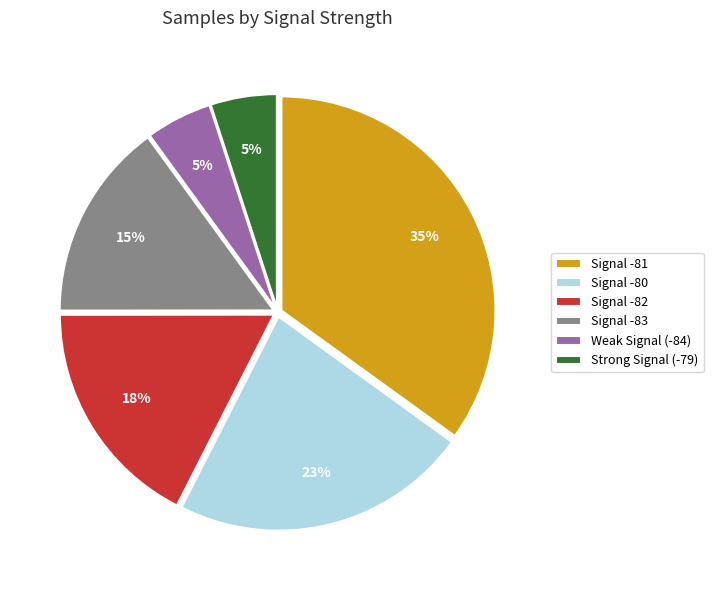

How many segments does this pie chart have?

6